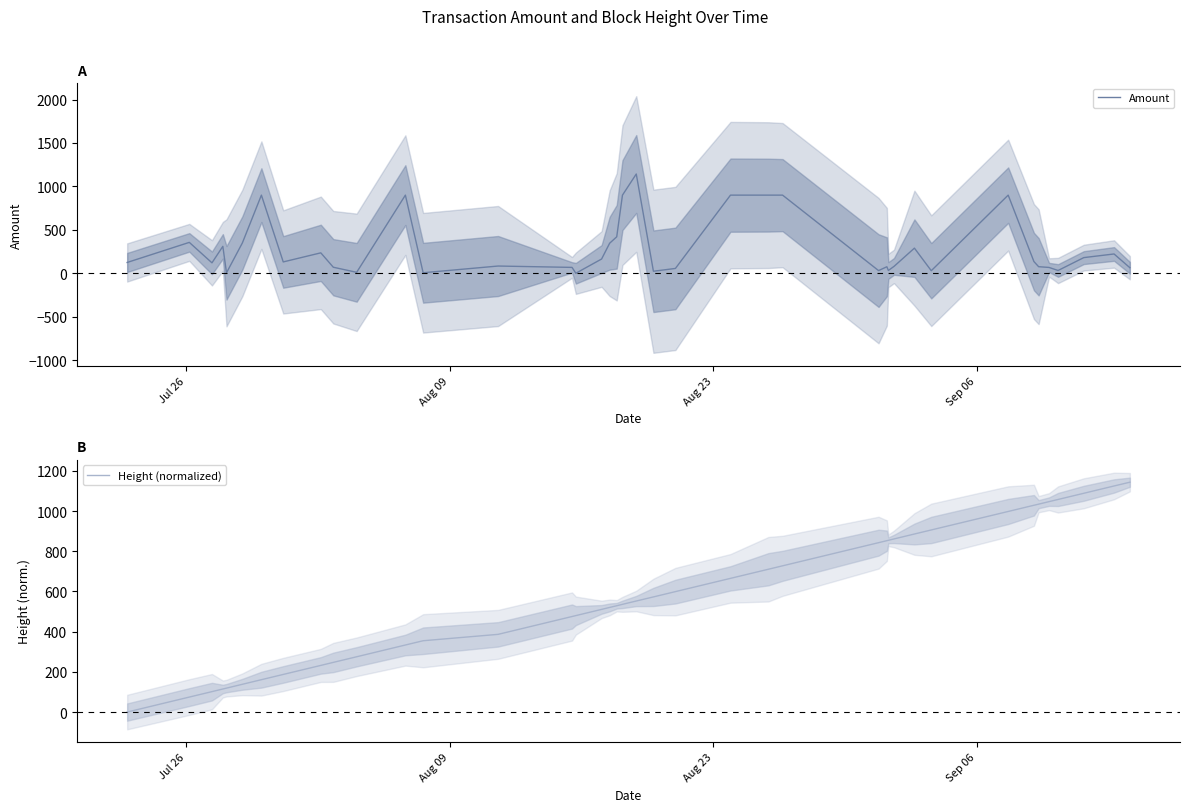

List the series in order of their overall mean, highest first.

Height (normalized), Amount